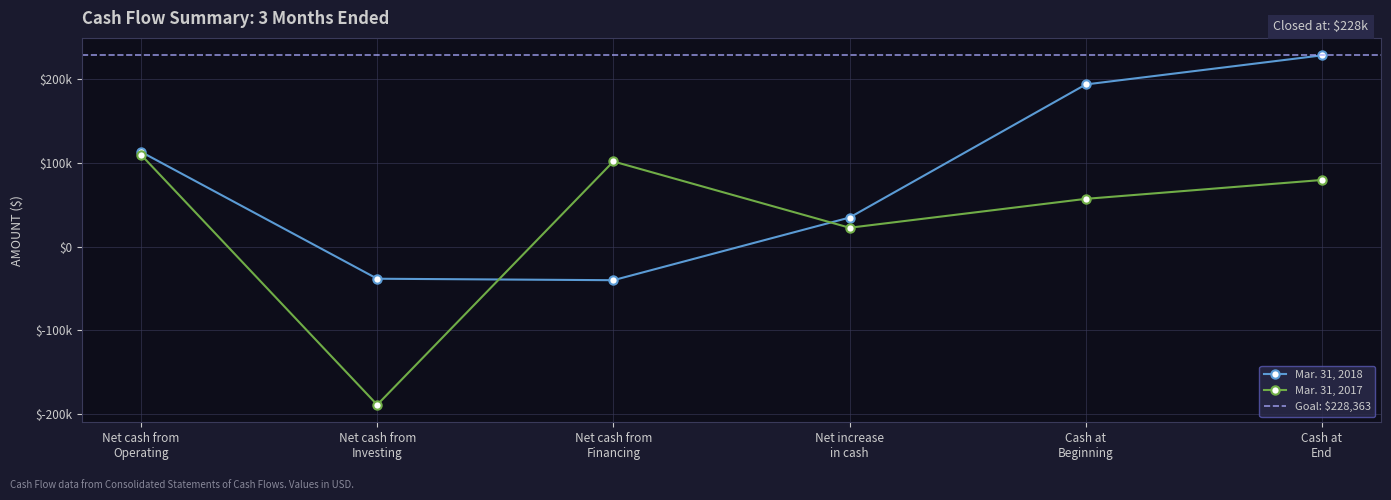

What is the maximum value for Mar. 31, 2017?

109708